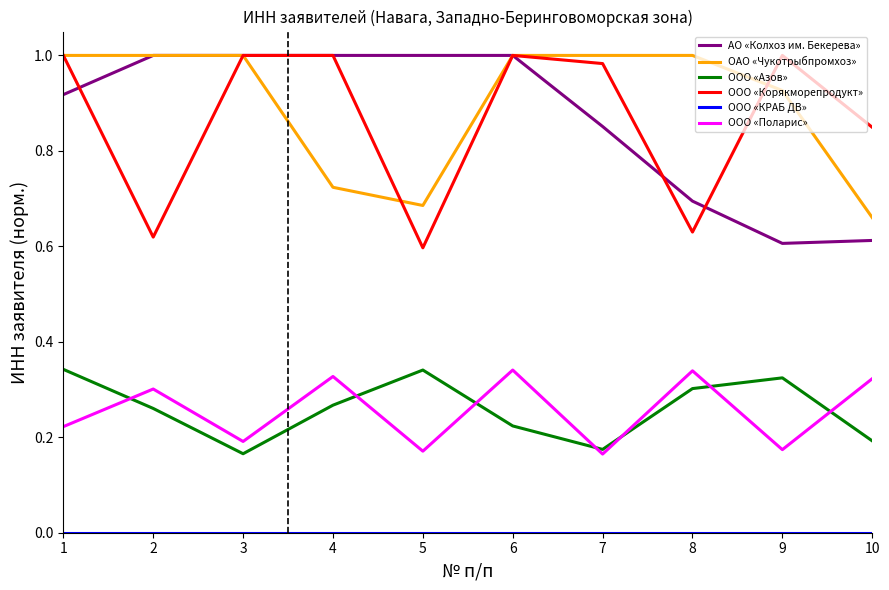

The value of ОАО «Чукотрыбпромхоз» at 3 is 1.0. True or false?

True